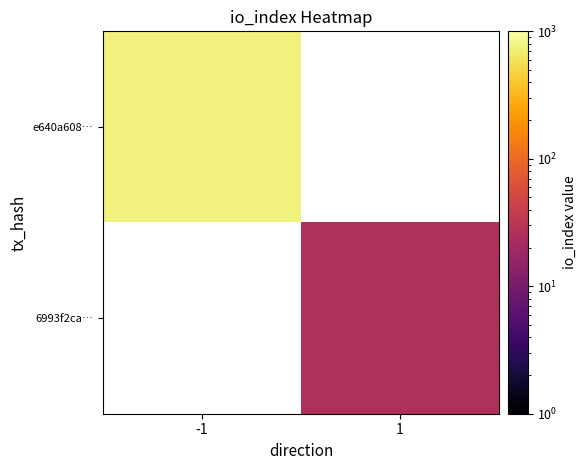

True or false: e640a608… has a value of 301.3 at -1.

False